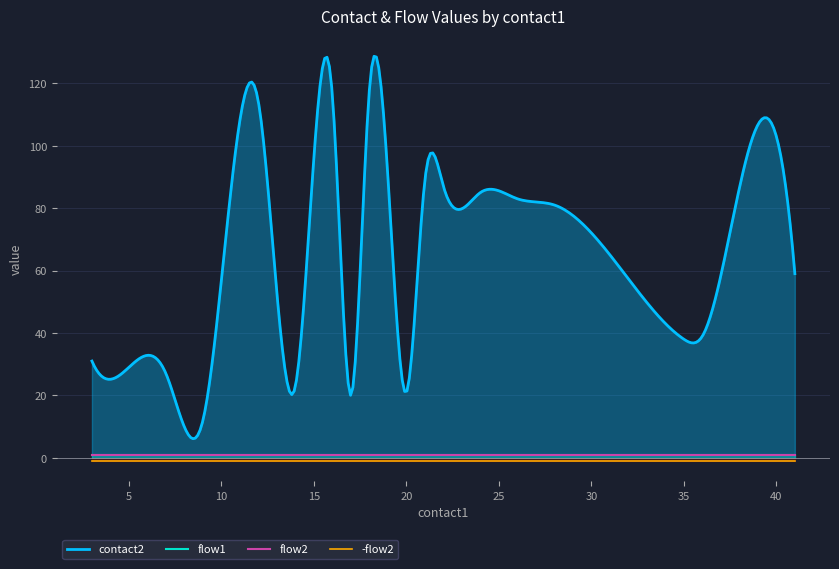

True or false: flow2 has more than 1 interior local peaks.

False